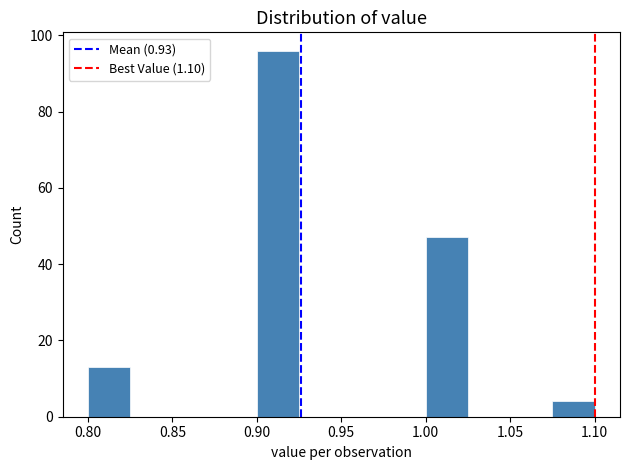

Which range on the x-axis has the tallest bar?

0.900 to 0.925